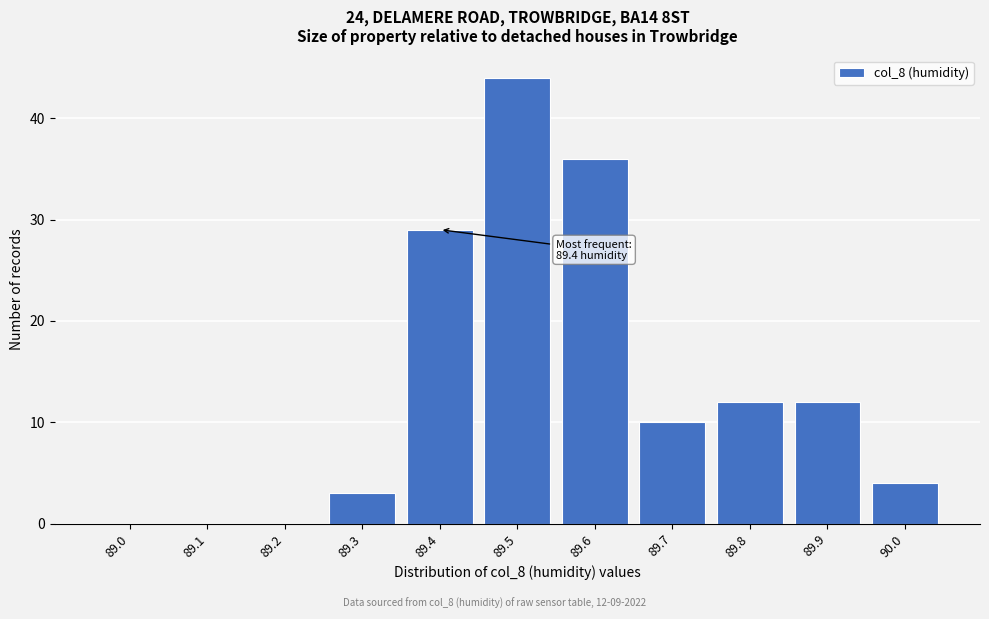

Reading right to left, list all the values displayed in this chart.

90.0=4	89.9=12	89.8=12	89.7=10	89.6=36	89.5=44	89.4=29	89.3=3	89.2=0	89.1=0	89.0=0